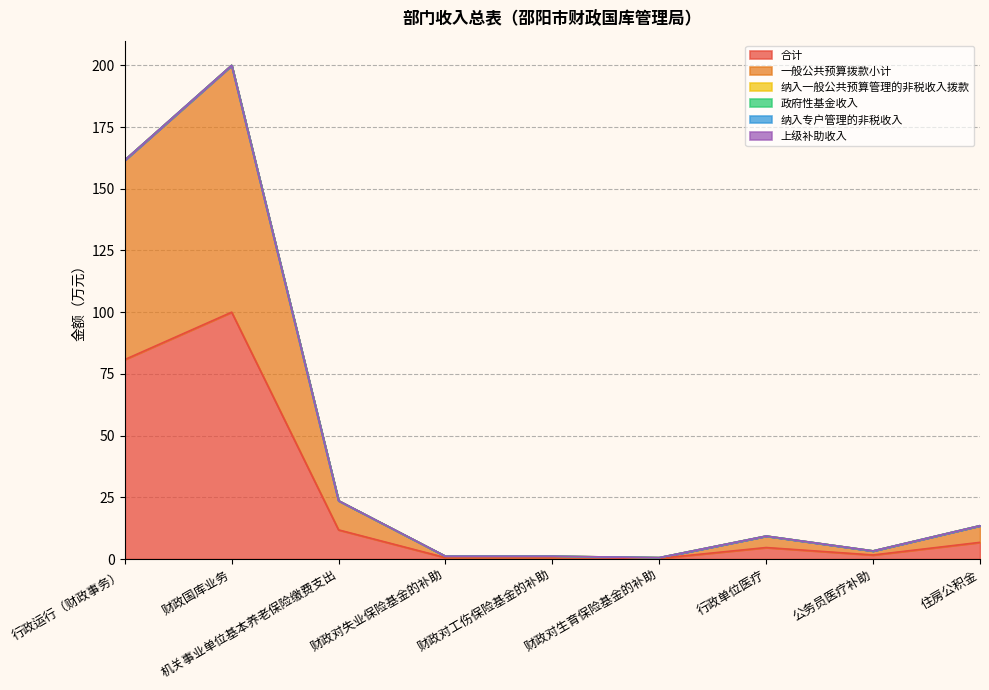

Rank the categories by 纳入一般公共预算管理的非税收入拨款 value from lowest to highest.

行政运行（财政事务）, 财政国库业务, 机关事业单位基本养老保险缴费支出, 财政对失业保险基金的补助, 财政对工伤保险基金的补助, 财政对生育保险基金的补助, 行政单位医疗, 公务员医疗补助, 住房公积金